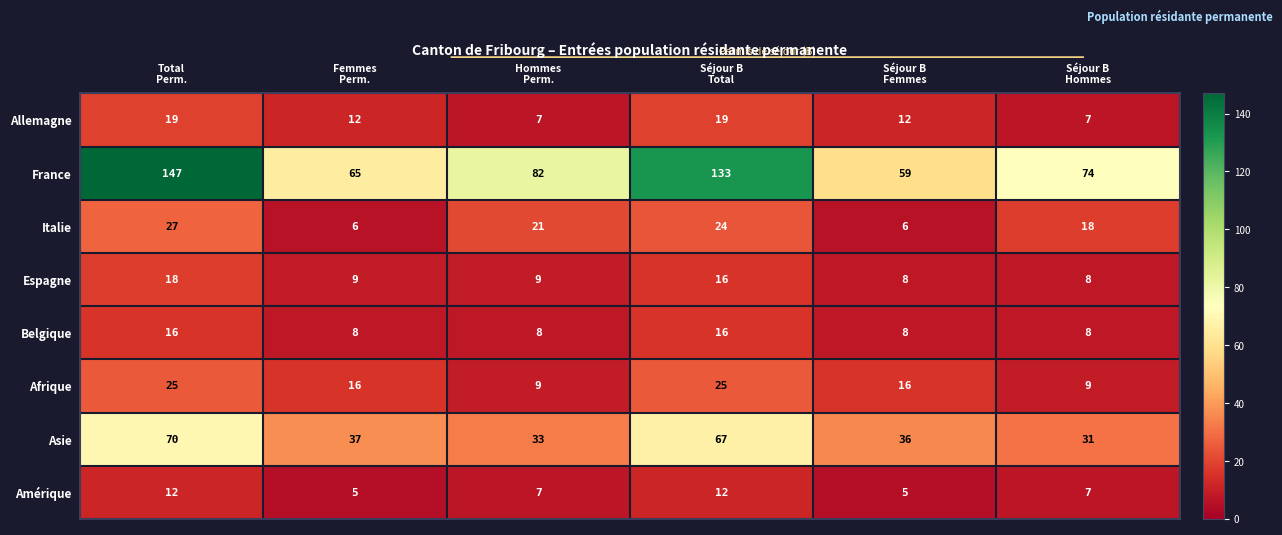

What is the difference between the maximum and minimum values in the Afrique series?

16